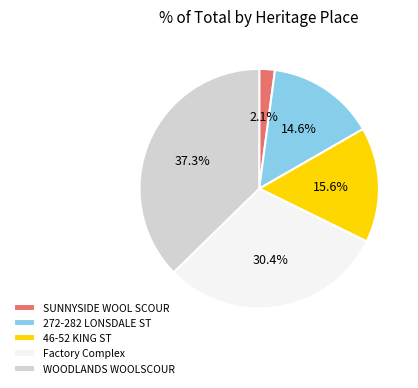

How many segments does this pie chart have?

5